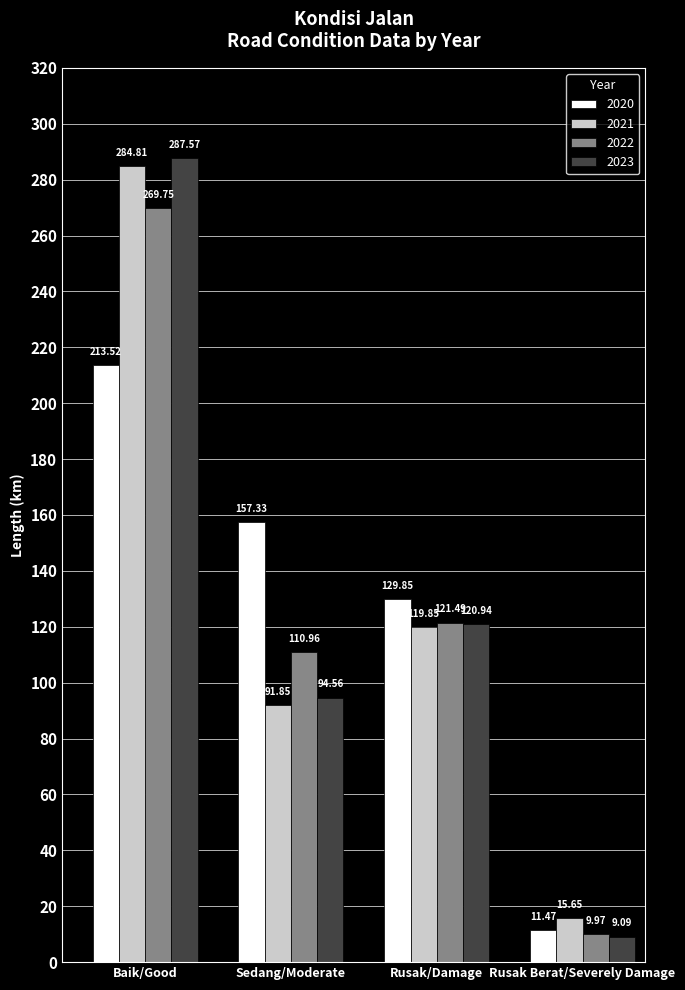

Is the value of 2020 at Sedang/Moderate greater than the value of 2023 at Rusak/Damage?

Yes